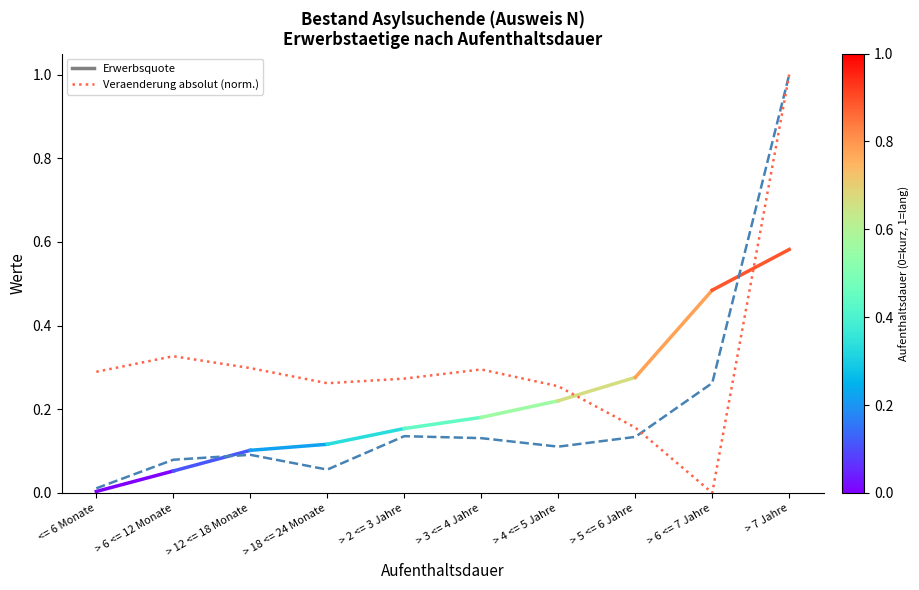

At which category is the sum across all series the highest?

> 7 Jahre